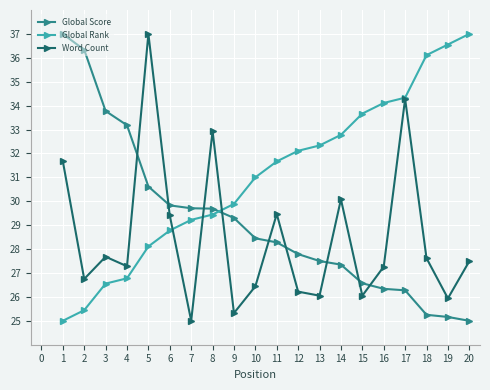

Does the chart have visible grid lines?

Yes